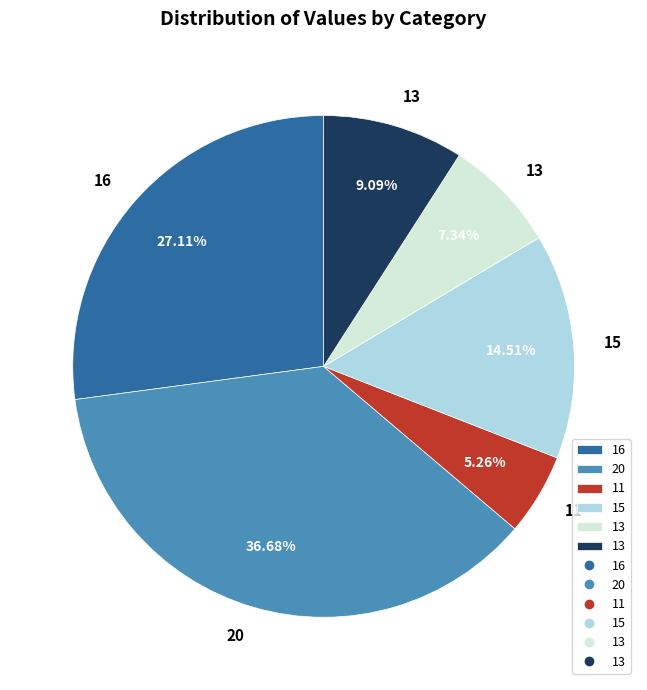

Is there any slice that represents more than half of the pie?

No